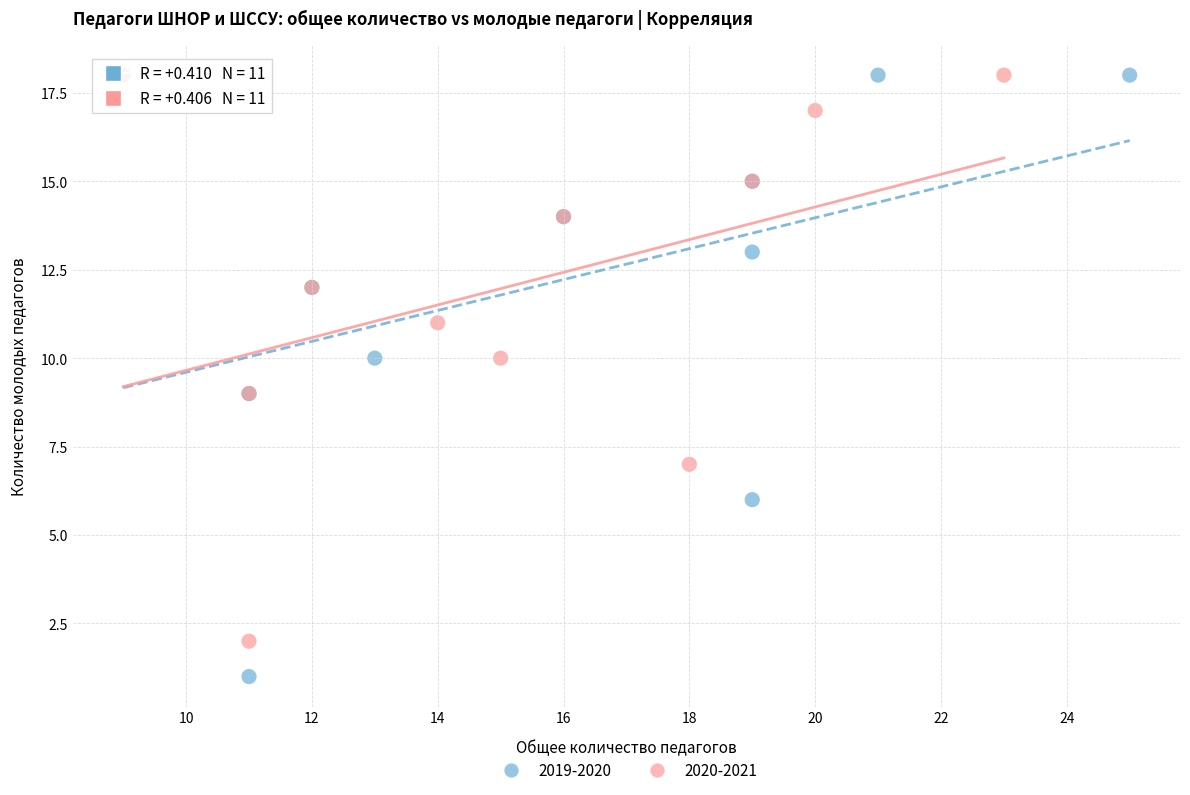

Which series has the widest spread of Y values?

2019-2020